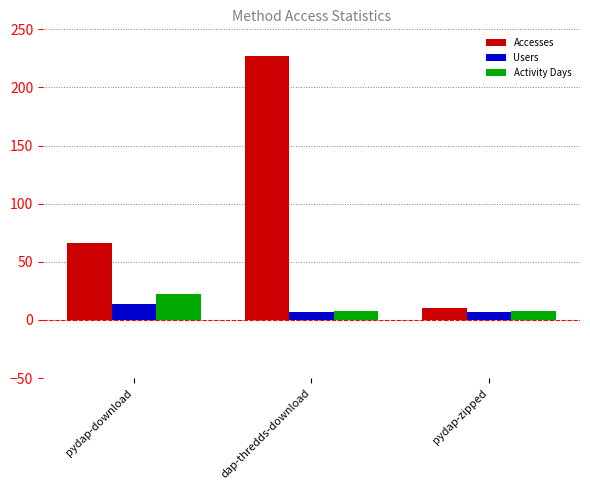

What is the value of the Users bar at the 3rd from the left?

7